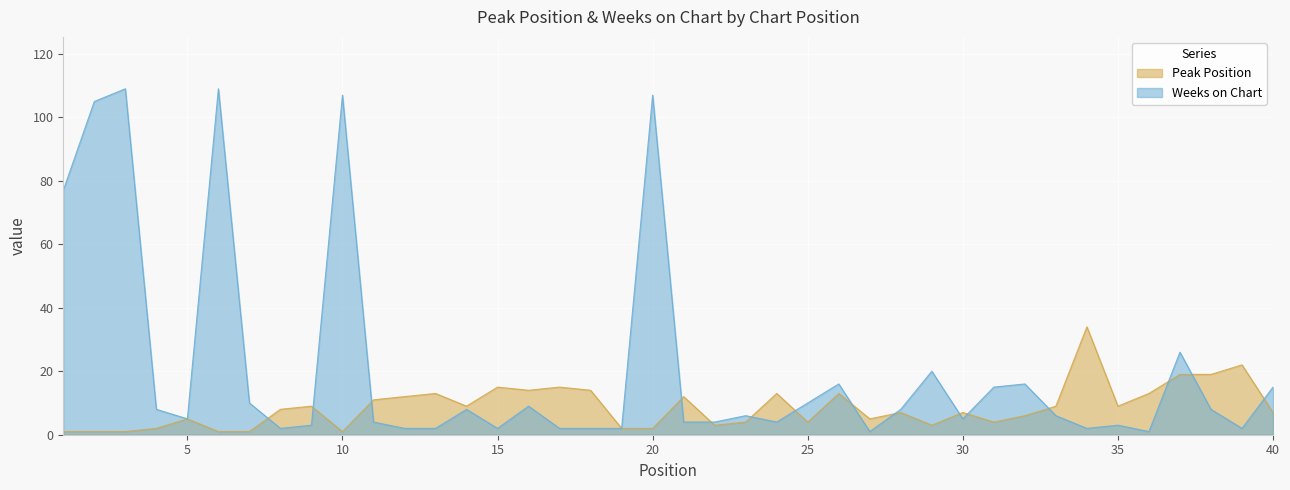

How many intersections are there between Peak Position and Weeks on Chart?

15